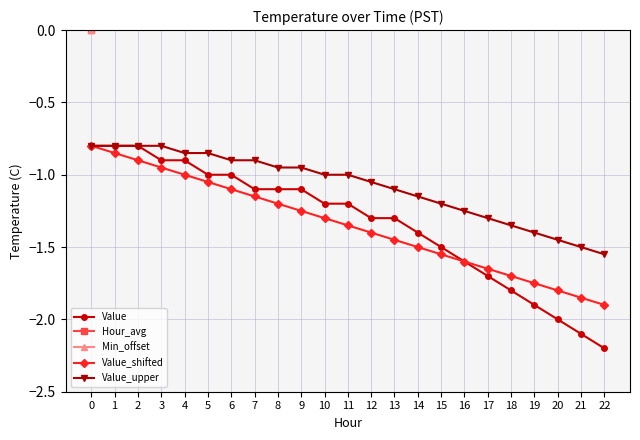

True or false: Value_upper and Value_shifted intersect in this chart.

False